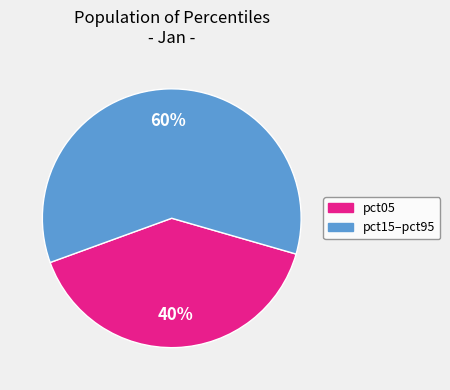

To the nearest percent, what is the difference between the largest and smallest slice percentages?

20%